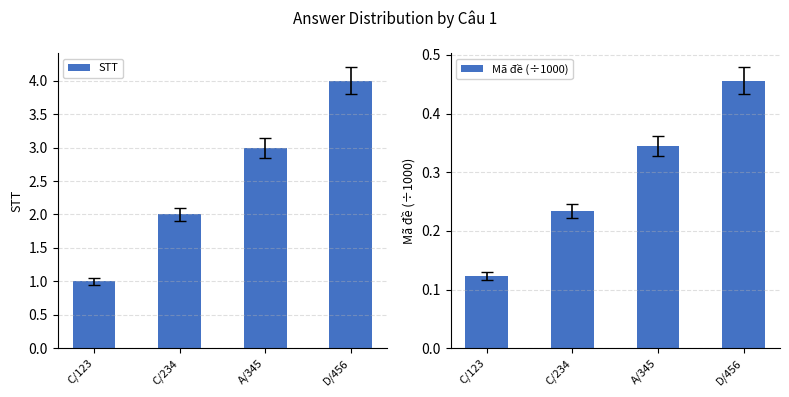

How many series are shown in this chart?

2